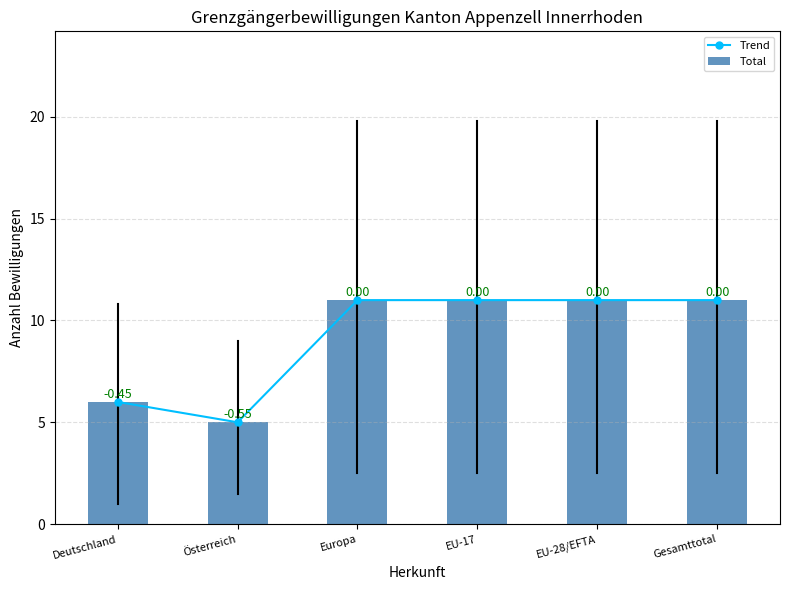

How many Trend values are between 6 and 11?

5